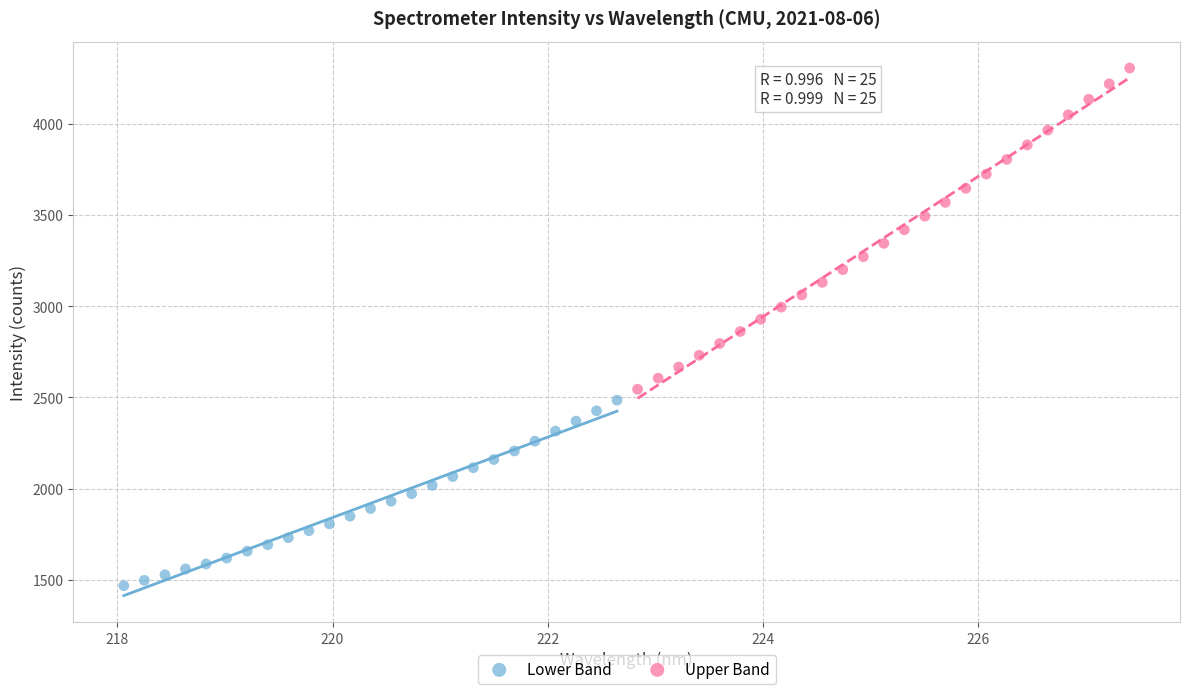

Which series reaches the minimum Y coordinate?

Lower Band